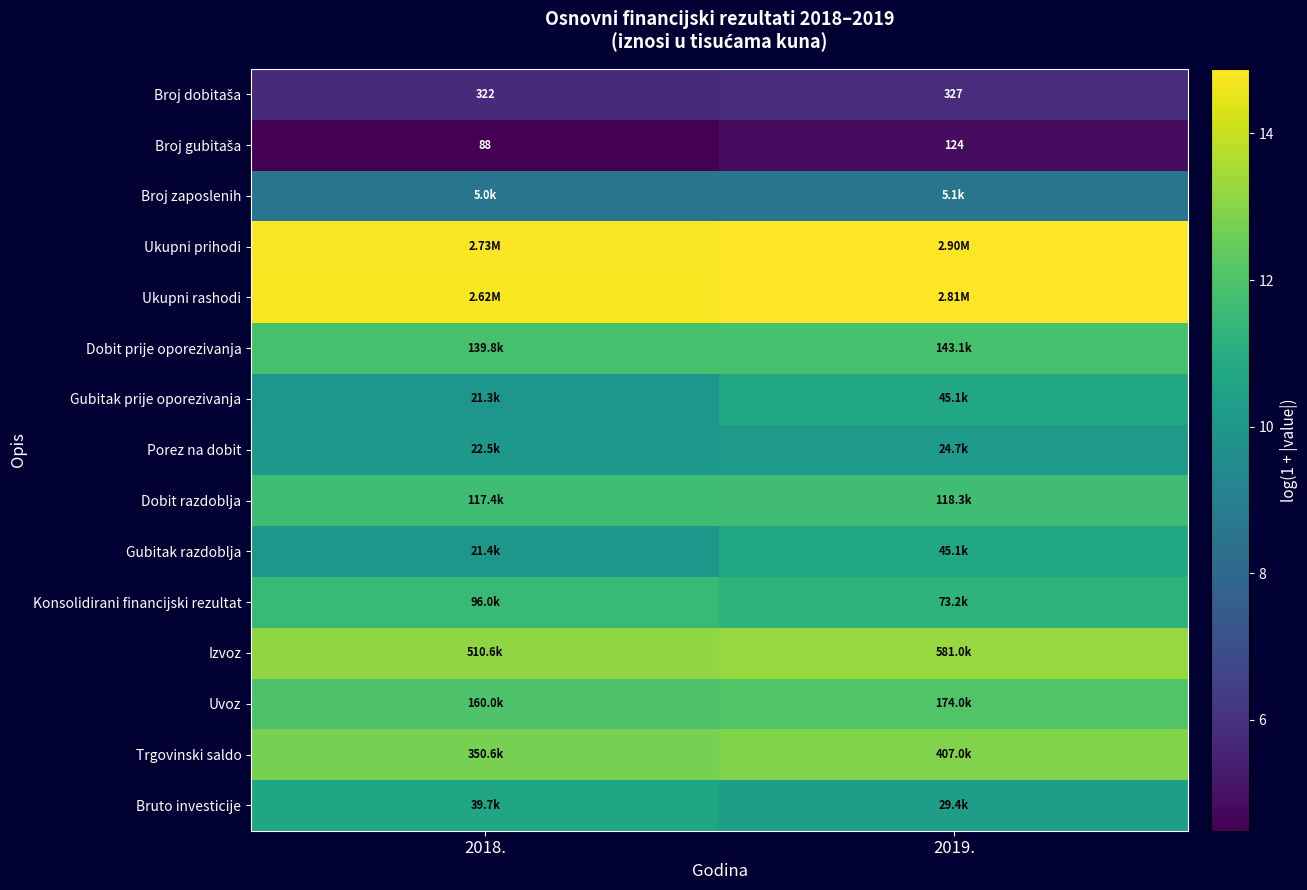

True or false: Izvoz has a value of 21.7 at 2019..

False